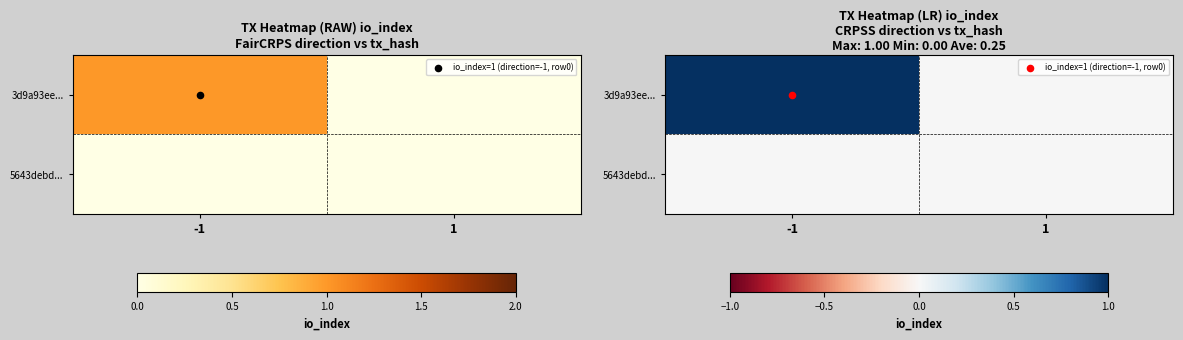

Is it true that 3d9a93ee... equals 0 at 1?

False